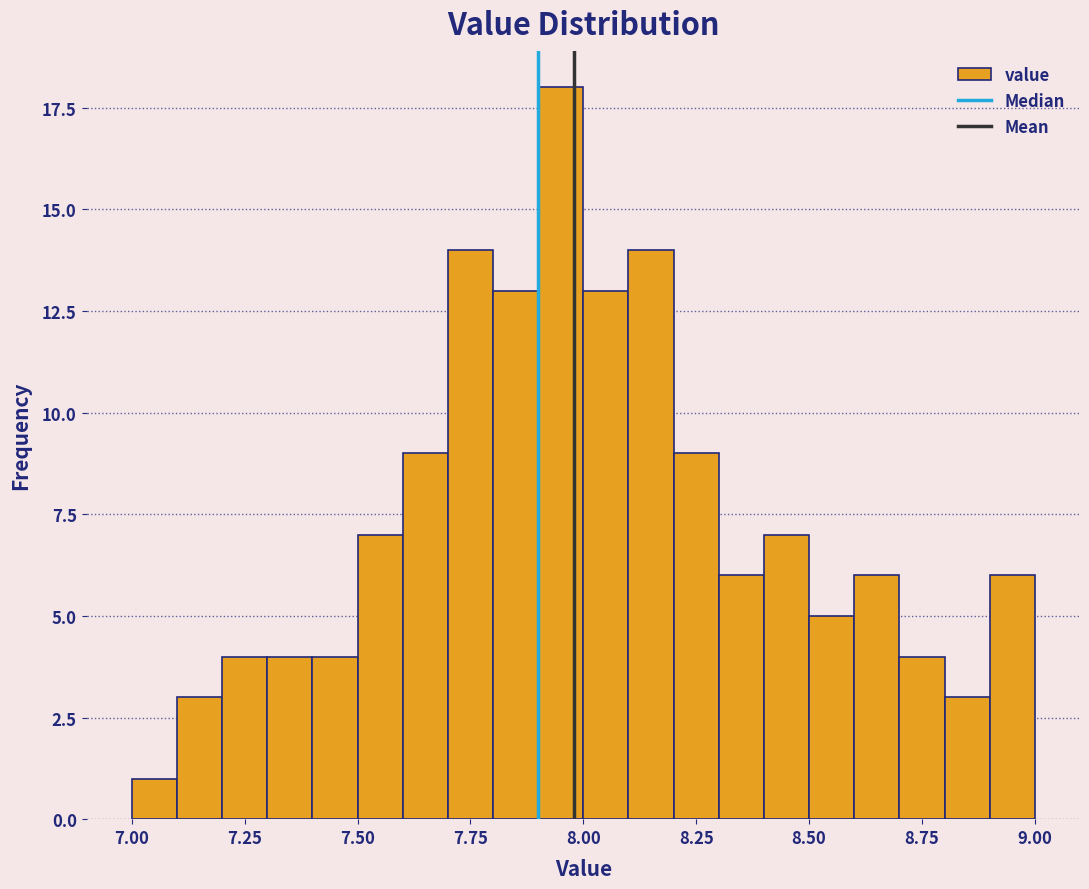

Read against the x-axis, roughly where is the centre of the tallest bar?

7.95